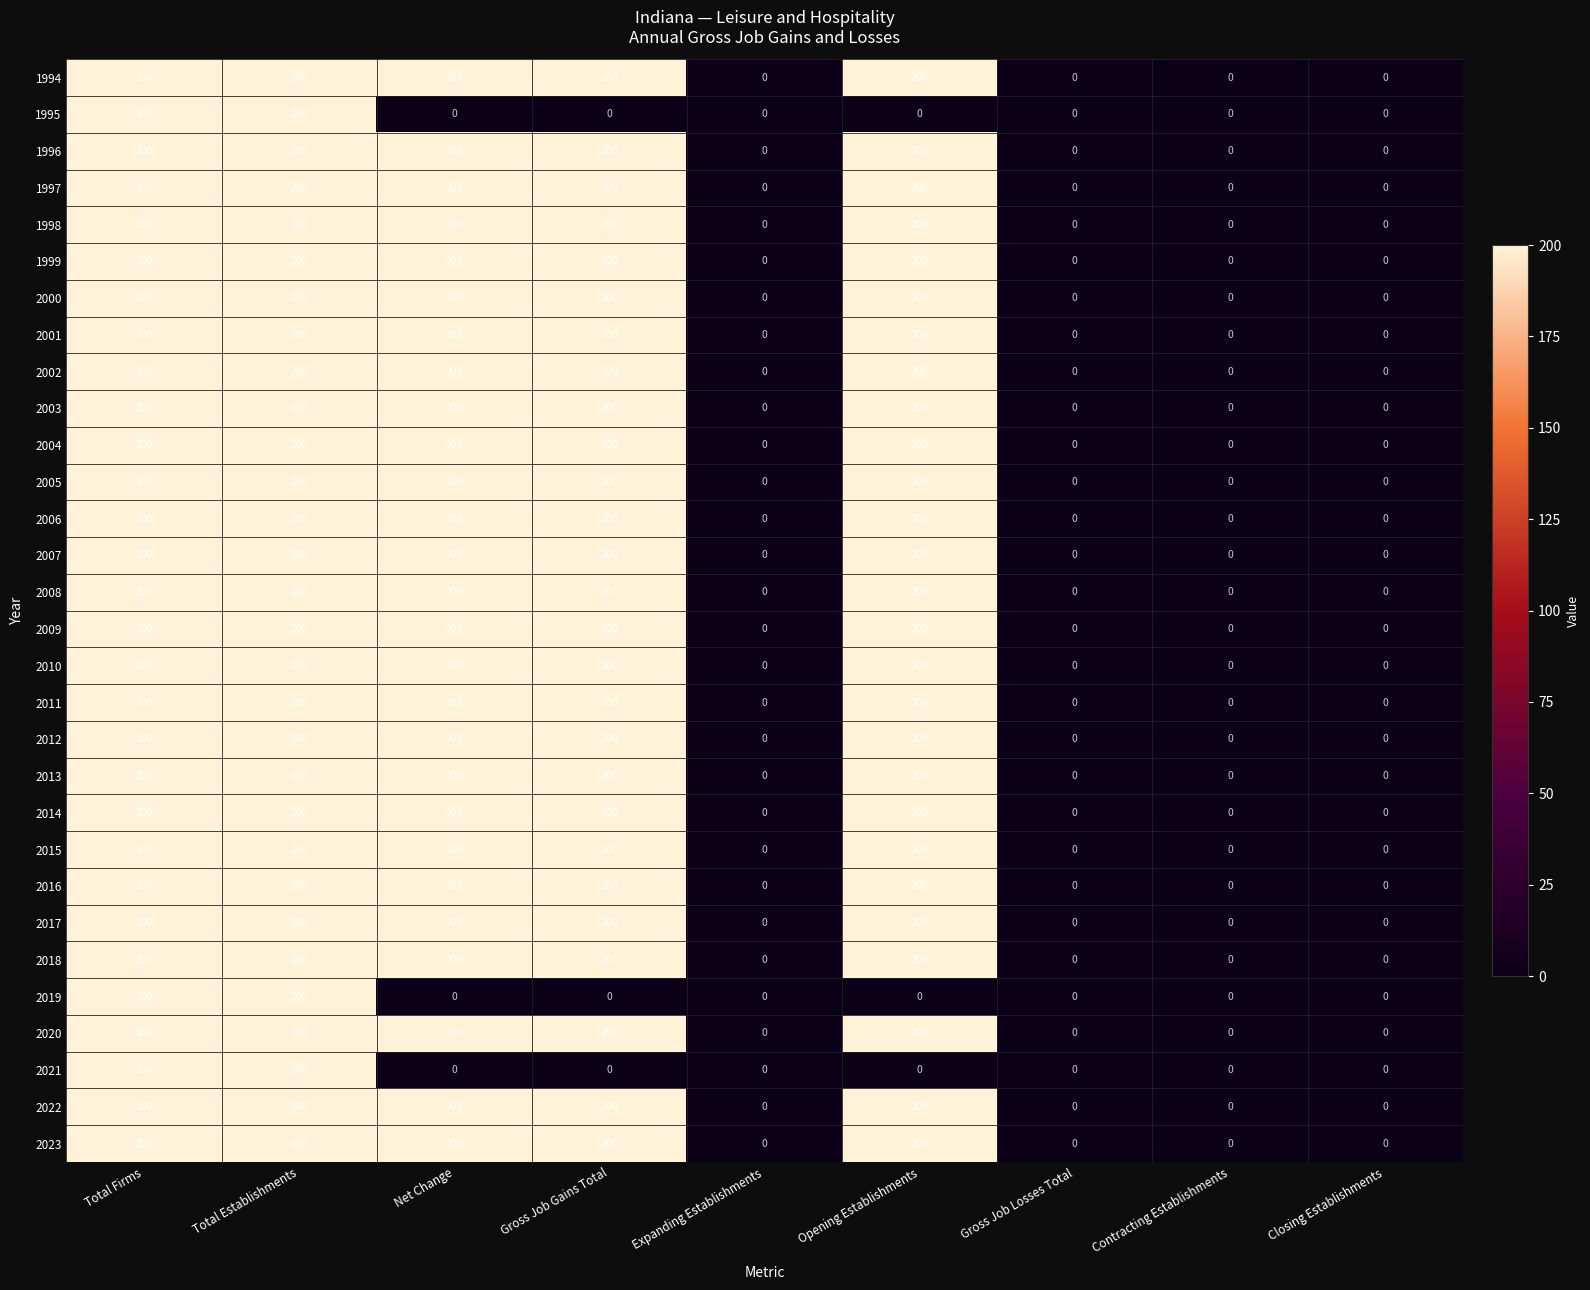

What is the greatest value displayed?

200